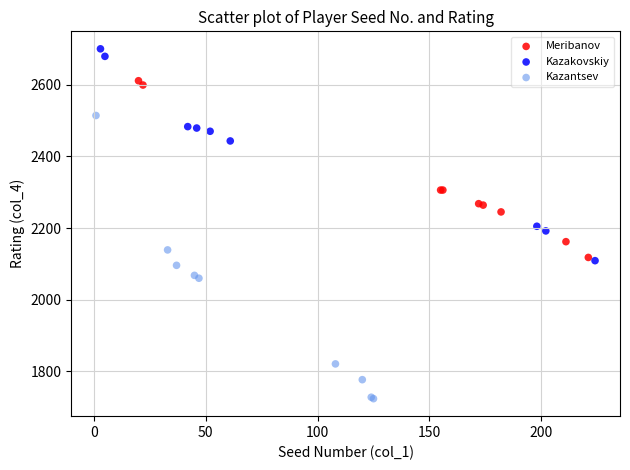

Which series contains the lowest Y value?

Kazantsev